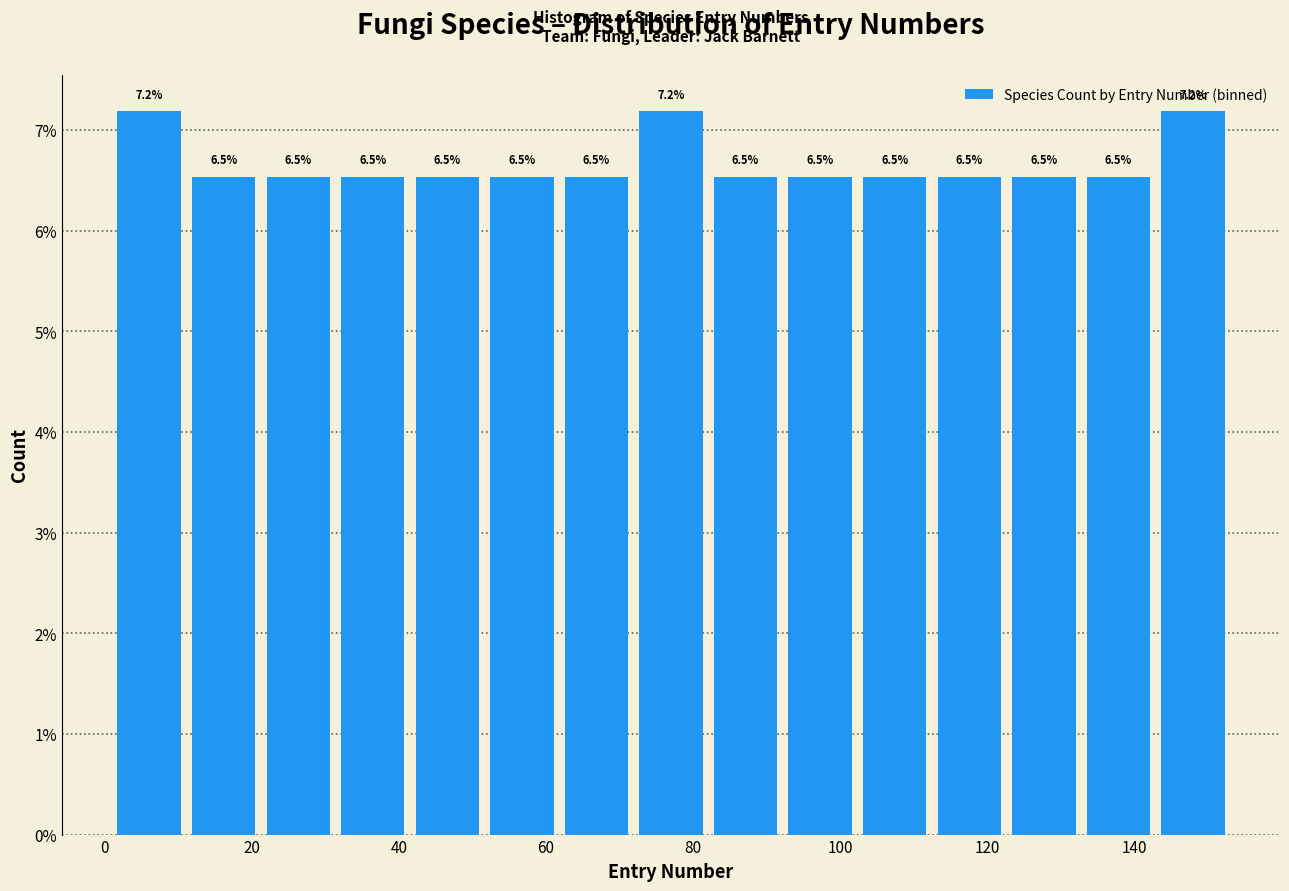

Reading left to right, list every bar in this chart as the range it spans on the x-axis followed by its height. The bar edges are not printed on the chart, so give them approximately, as read against the axis.

2 to 12: 7.2
12 to 22: 6.5
22 to 32: 6.5
32 to 42: 6.5
42 to 52: 6.5
52 to 62: 6.5
62 to 72: 6.5
72 to 82: 7.2
82 to 92: 6.5
92 to 102: 6.5
102 to 112: 6.5
112 to 122: 6.5
122 to 132: 6.5
132 to 142: 6.5
142 to 154: 7.2